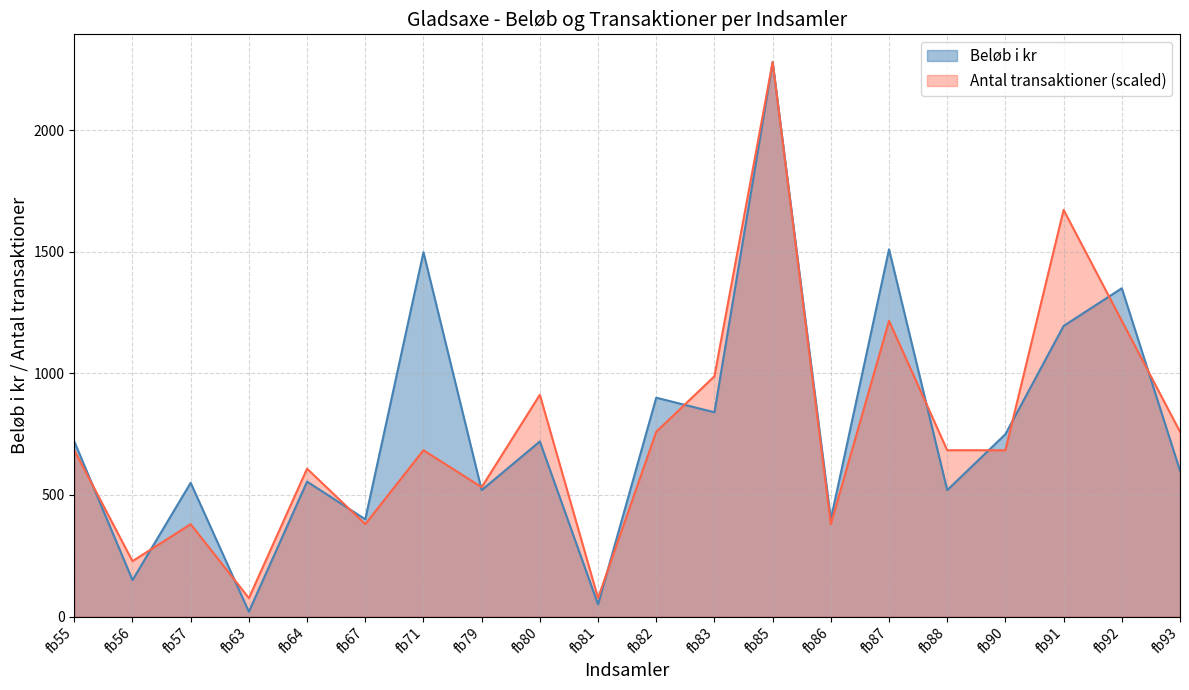

Reading right to left, transcribe all the data shown in this chart.

Beløb i kr: fb93=600	fb92=1350	fb91=1195	fb90=750	fb88=520	fb87=1510	fb86=400	fb85=2280	fb83=840	fb82=900	fb81=50	fb80=720	fb79=520	fb71=1498	fb67=400	fb64=555	fb63=20	fb57=550	fb56=150	fb55=720
Antal transaktioner: fb93=760	fb92=1216	fb91=1672	fb90=684	fb88=684	fb87=1216	fb86=380	fb85=2280	fb83=988	fb82=760	fb81=76	fb80=912	fb79=532	fb71=684	fb67=380	fb64=608	fb63=76	fb57=380	fb56=228	fb55=684